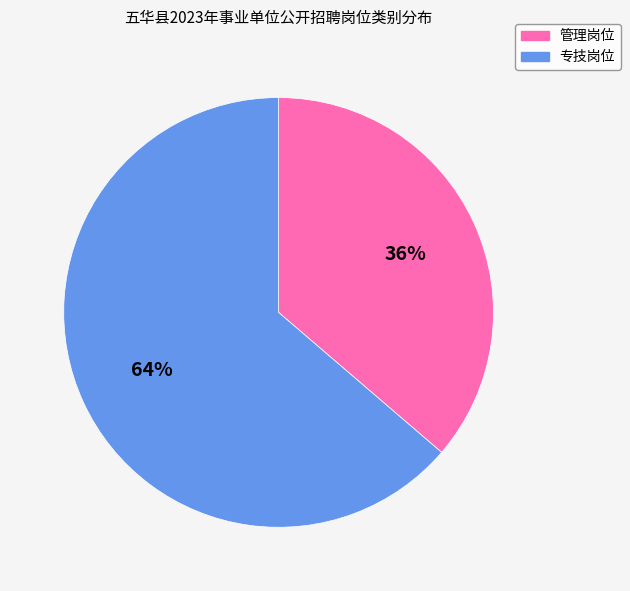

What is the smallest slice in the pie chart?

管理岗位